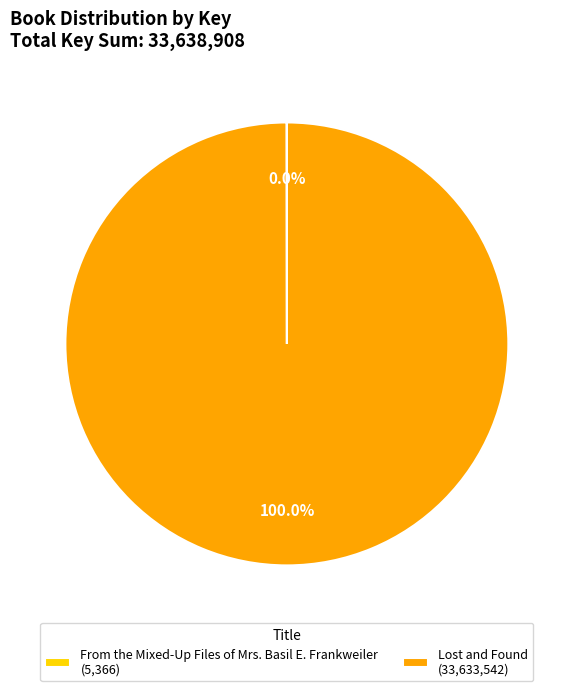

Does any single category account for the majority?

Yes